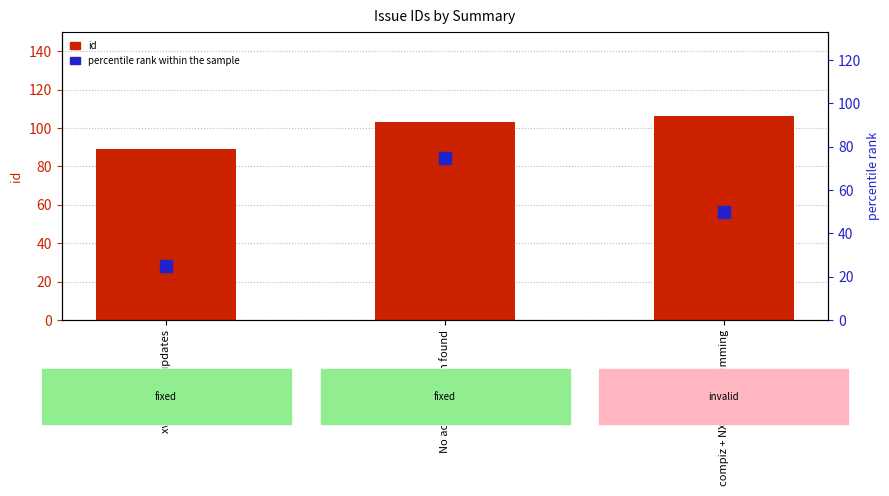

Which series has the largest total across all categories?

id